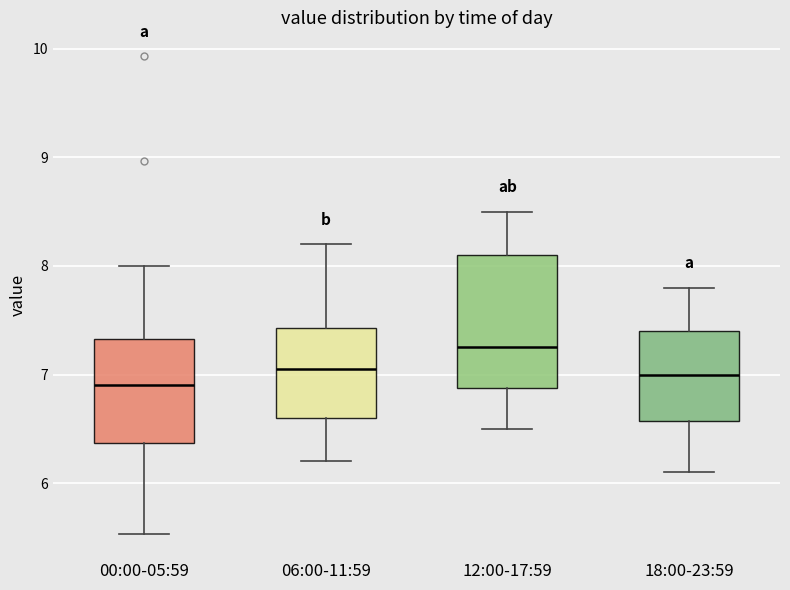

Reading left to right, read every box against the y-axis: the position of its median line, the range the box covers, and the ends of its whiskers. The values are not printed on the chart, so give them approximately, as read against the axis.

00:00-05:59: median 6.9, box 6.4 to 7.3, whiskers 5.5 to 8.0
06:00-11:59: median 7.1, box 6.6 to 7.4, whiskers 6.2 to 8.2
12:00-17:59: median 7.3, box 6.9 to 8.1, whiskers 6.5 to 8.5
18:00-23:59: median 7.0, box 6.6 to 7.4, whiskers 6.1 to 7.8